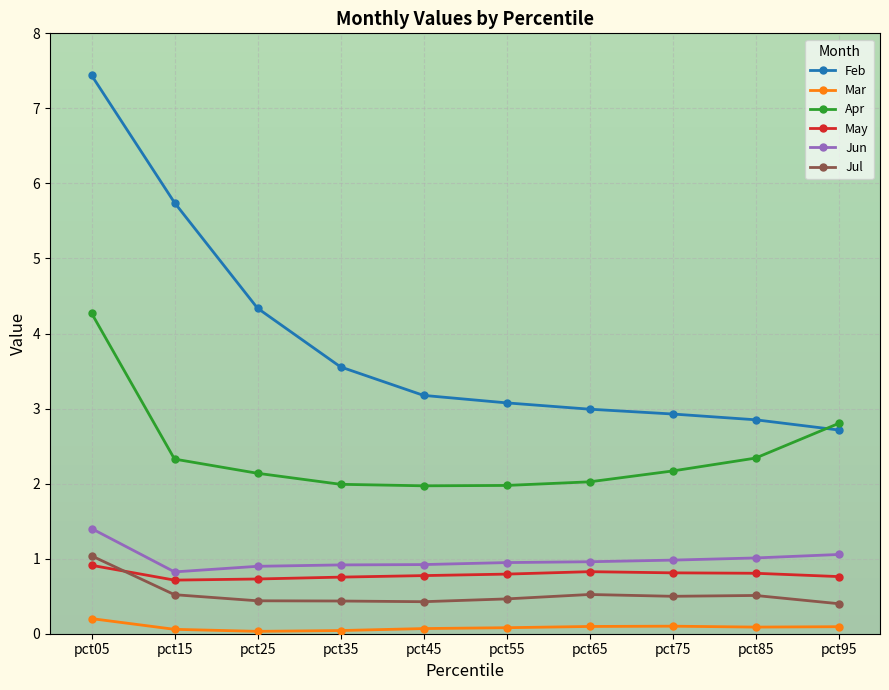

In Jul, how many points are lower than both neighbors (excluding endpoints)?

2